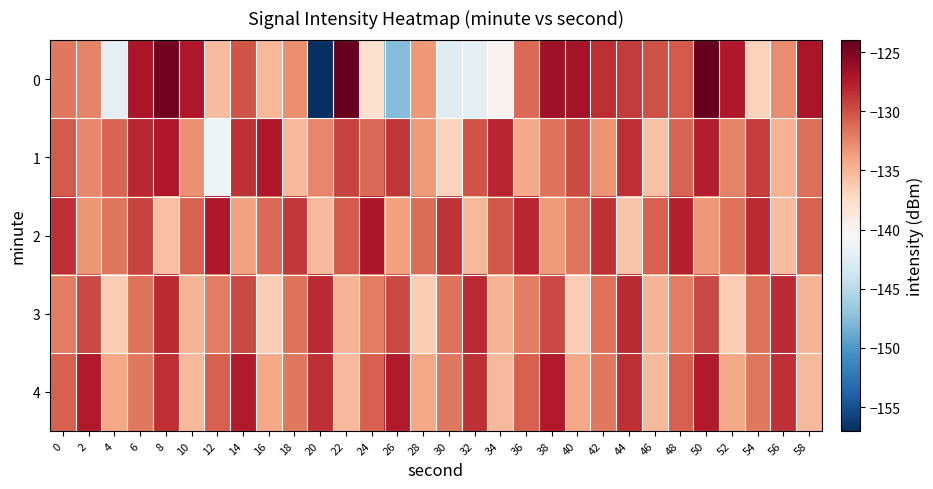

At which category is the sum across all series the highest?

50